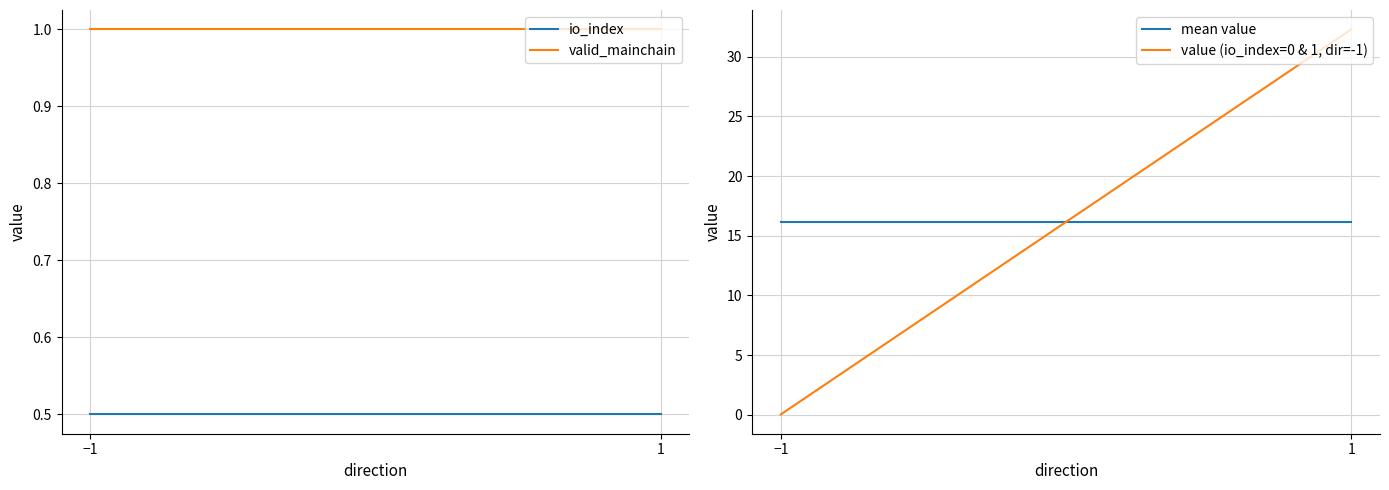

Rank the series at −1 from highest to lowest value.

mean value, valid_mainchain, io_index, value (io_index=0 & 1, dir=-1)